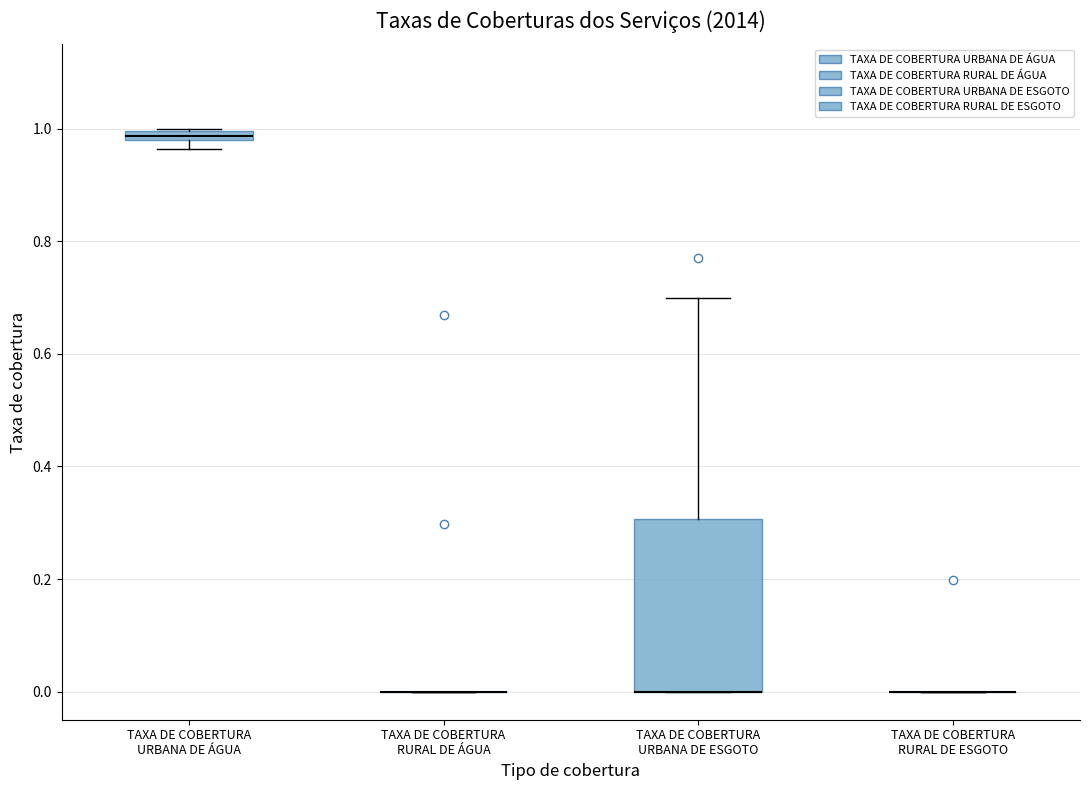

Which box is the tallest, from its lower edge to its upper edge?

TAXA DE COBERTURA URBANA DE ESGOTO